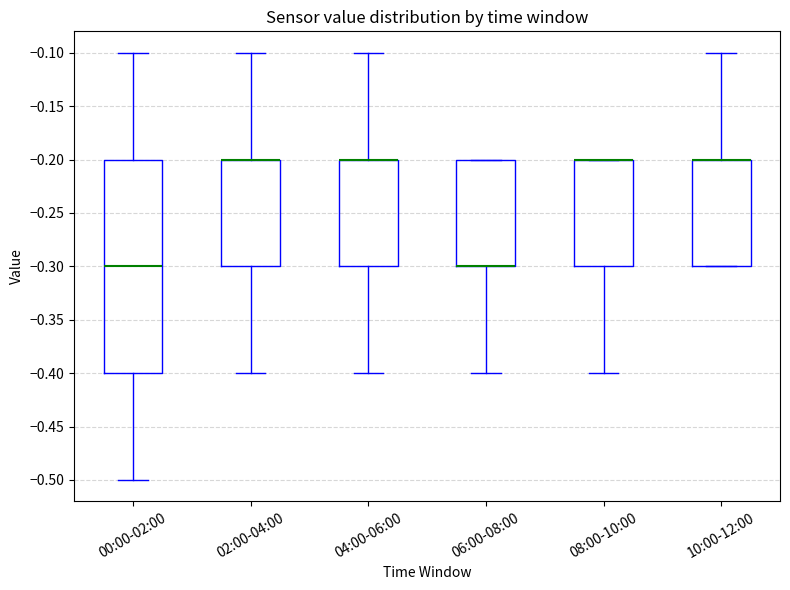

Where does the lower whisker of the box for 04:00-06:00 end on the y-axis? The values are not printed on the chart, so give them approximately, as read against the axis.

-0.4